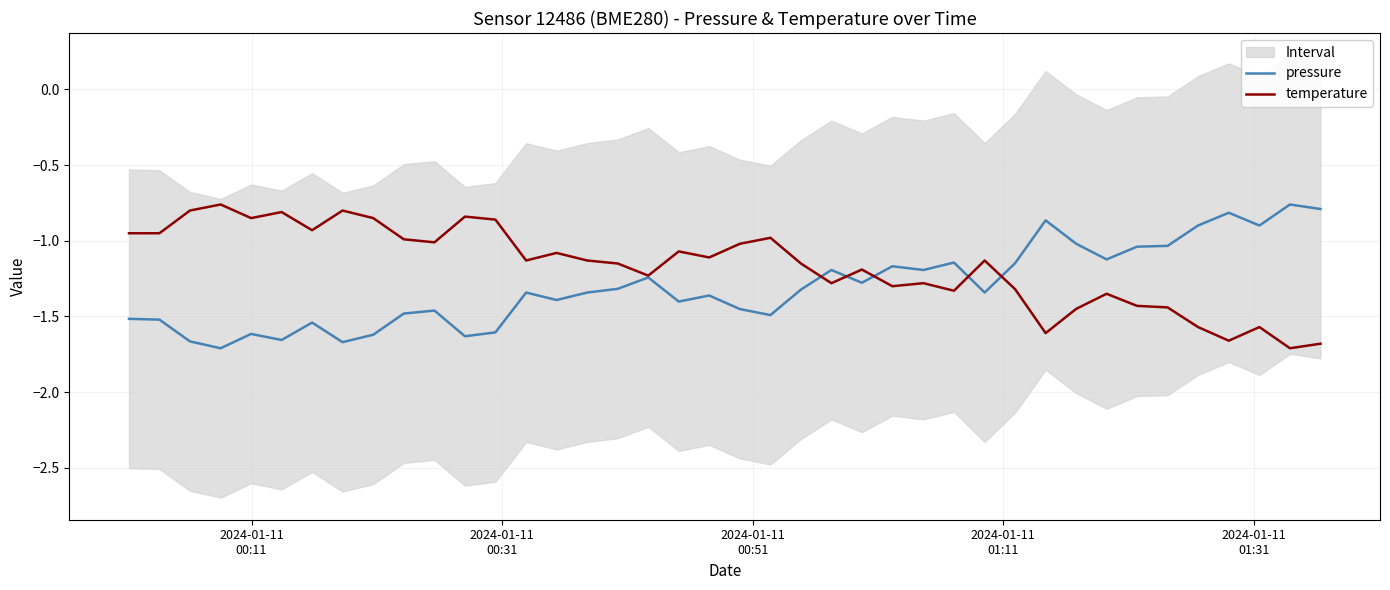

In temperature, how many points are lower than both neighbors (excluding endpoints)?

12